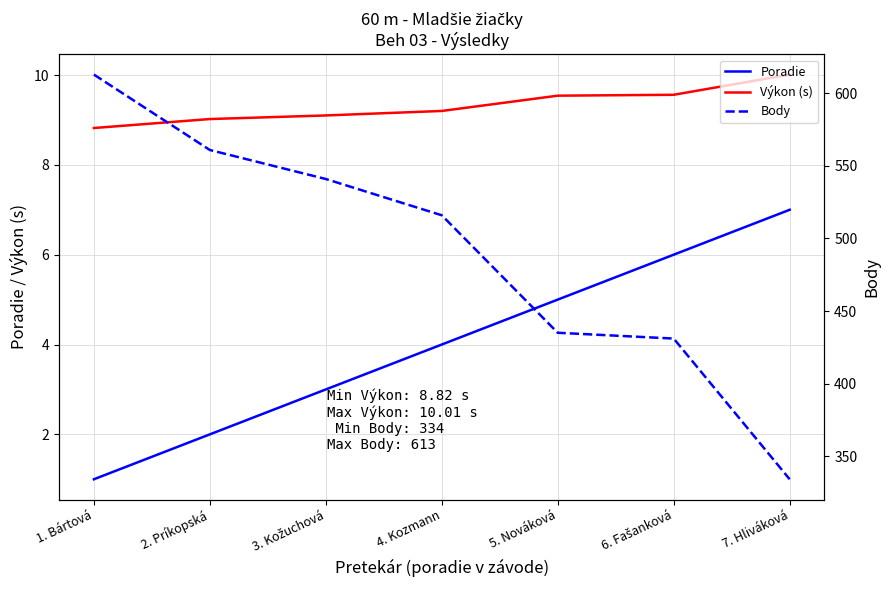

Which series has the largest total across all categories?

Body